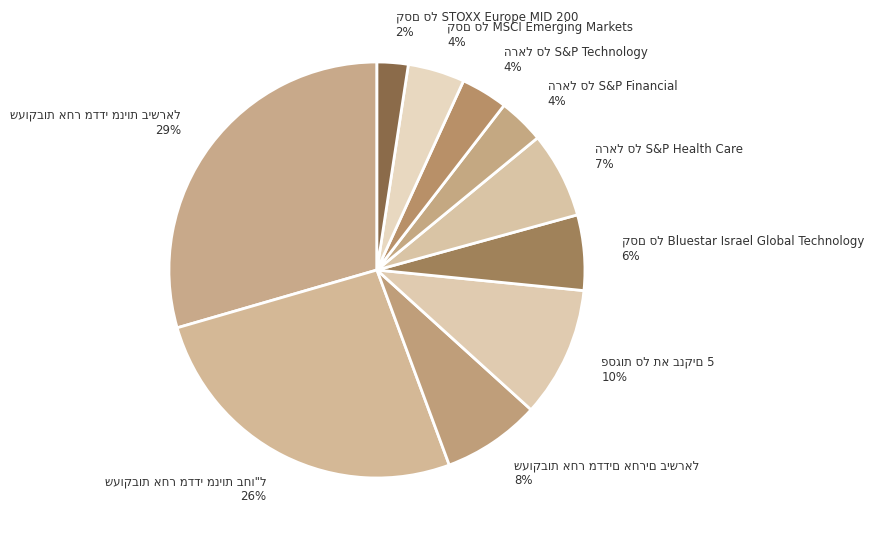

Is there any slice that represents more than half of the pie?

No